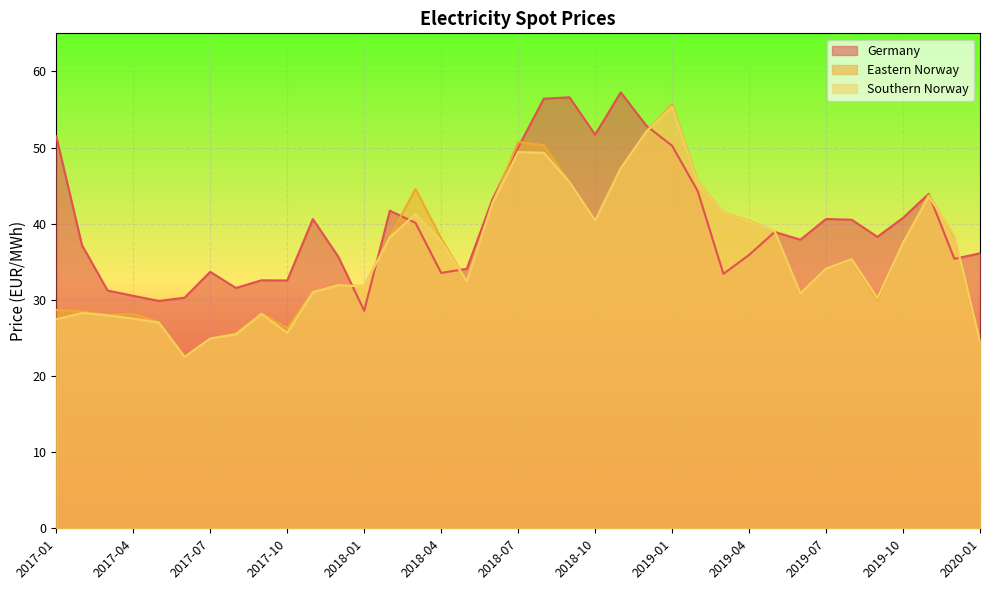

Which category has the highest value across all series?

2018-11